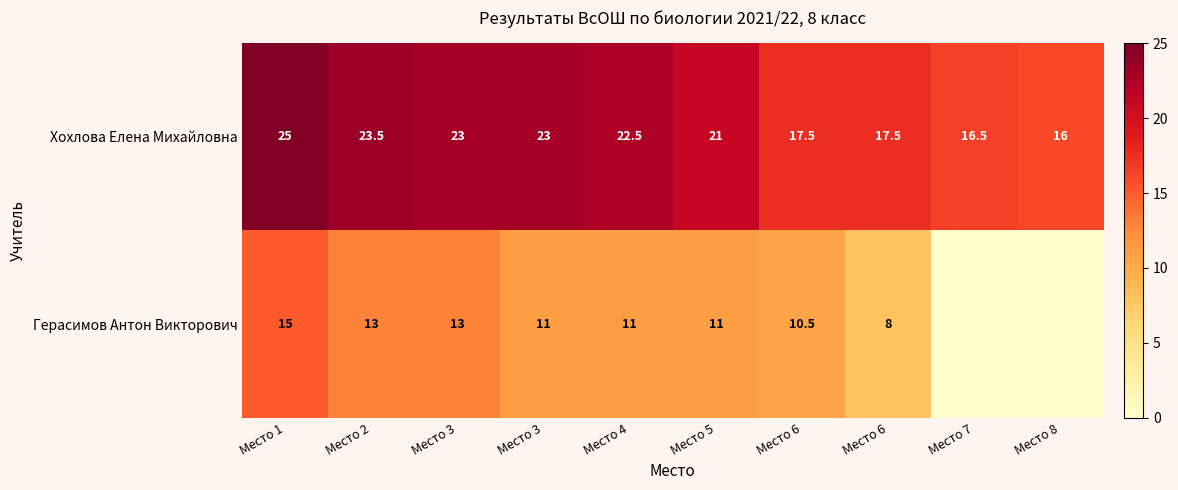

What is the sum of the Хохлова Елена Михайловна values at Место 1 and Место 5?

46.0